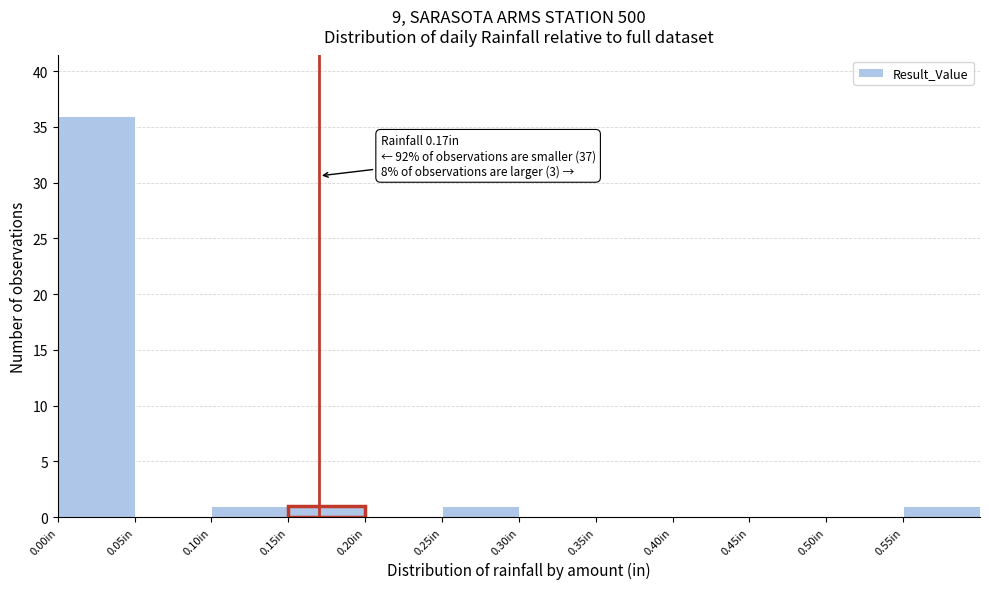

Over which range of the x-axis is the bar tallest?

0.00 to 0.05